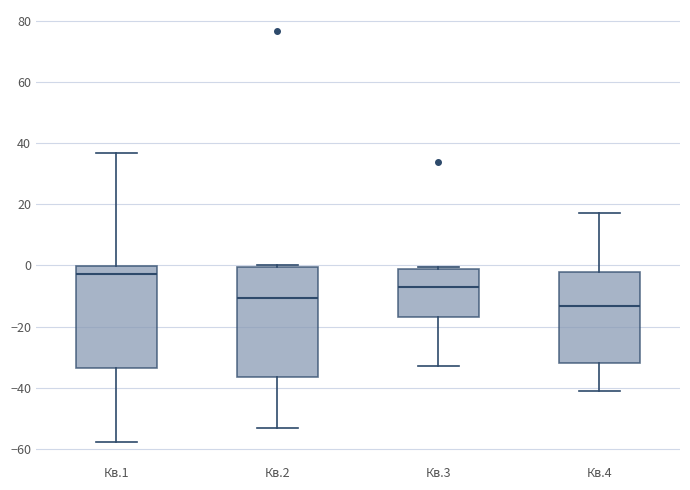

Reading left to right, read every box against the y-axis: the position of its median line, the range the box covers, and the ends of its whiskers. The values are not printed on the chart, so give them approximately, as read against the axis.

Кв.1: median -2, box -34 to 0, whiskers -58 to 36
Кв.2: median -10, box -36 to 0, whiskers -54 to 0 (just above the box's upper edge)
Кв.3: median -6, box -16 to -2, whiskers -32 to 0
Кв.4: median -14, box -32 to -2, whiskers -40 to 18